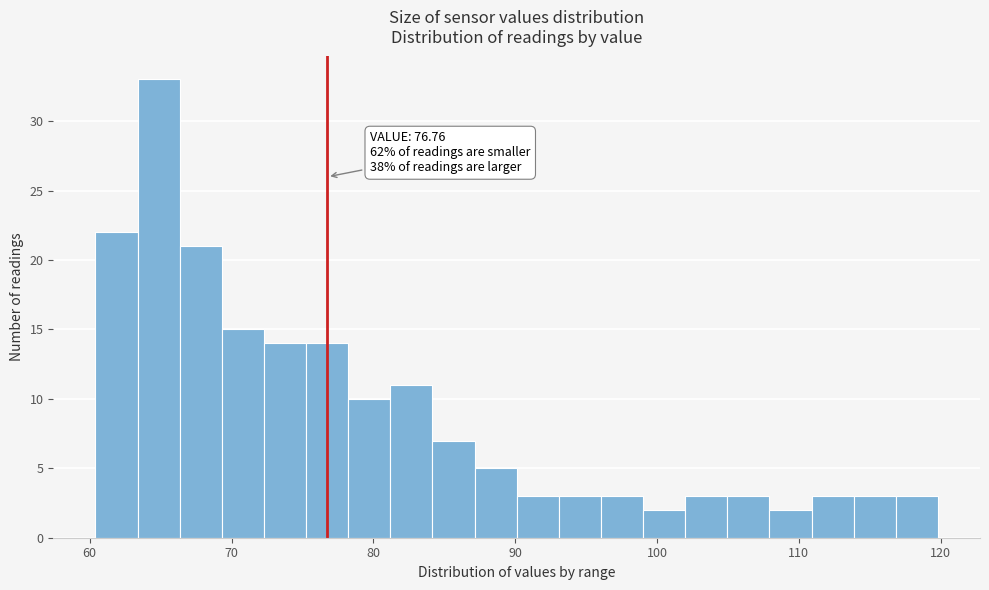

Around what value on the x-axis is the tallest bar? Give the approximate position of its centre, as read against the axis.

65